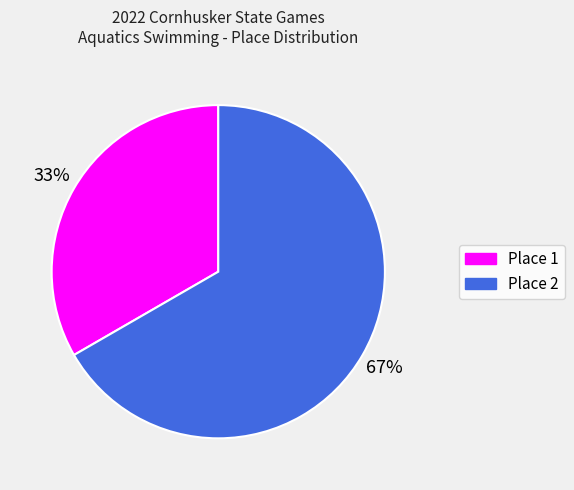

To the nearest percent, what is the average slice percentage?

50%